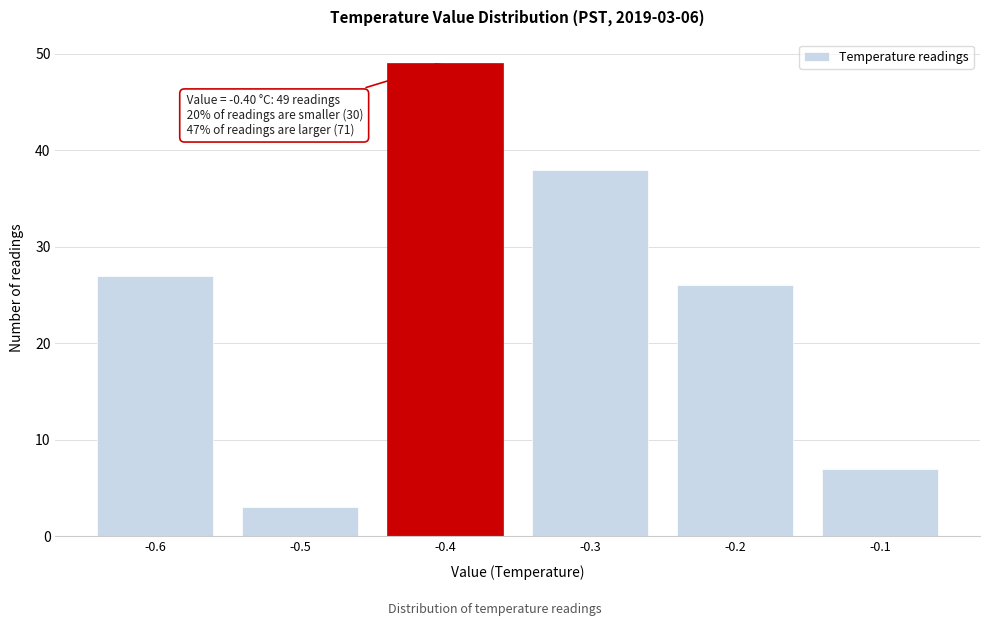

Reading left to right, list all the values displayed in this chart.

27	3	49	38	26	7